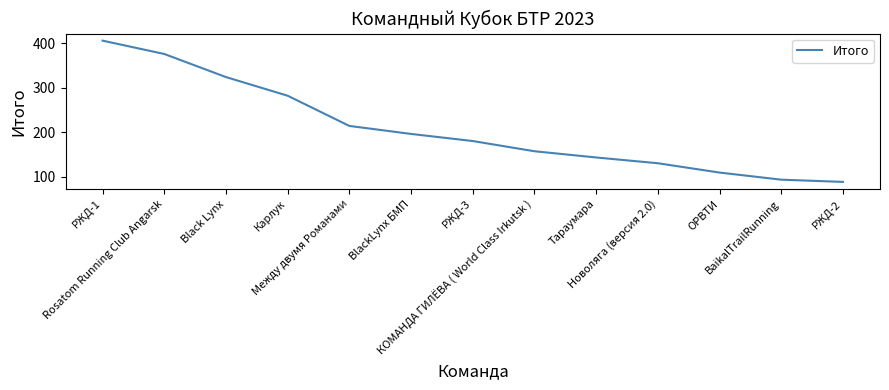

Does the chart have visible grid lines?

No